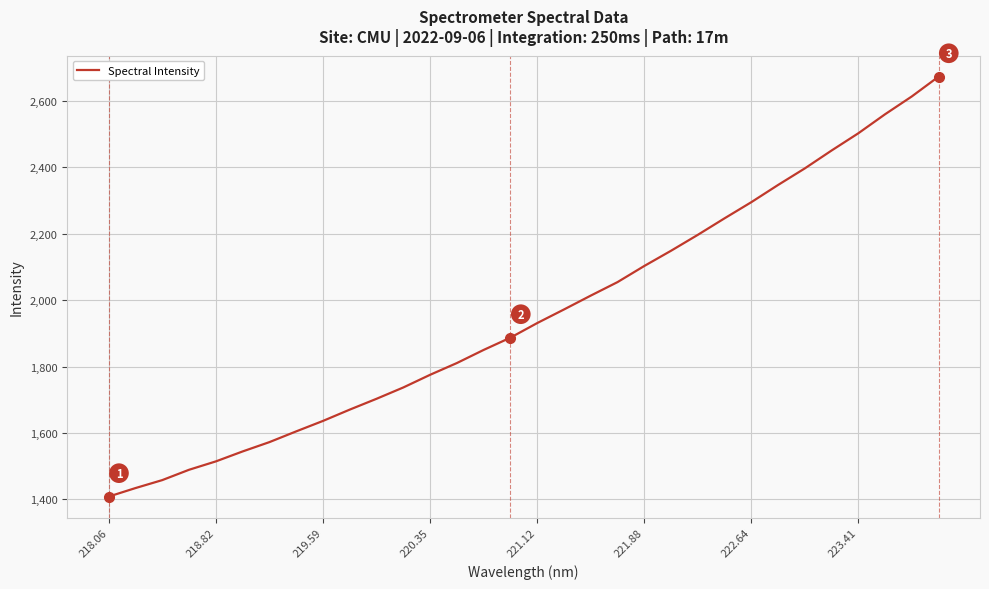

What is the minimum value shown in the chart?

1408.6